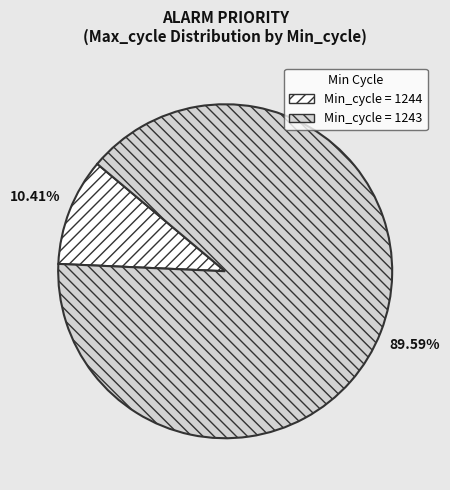

Is there a majority slice in this chart?

Yes